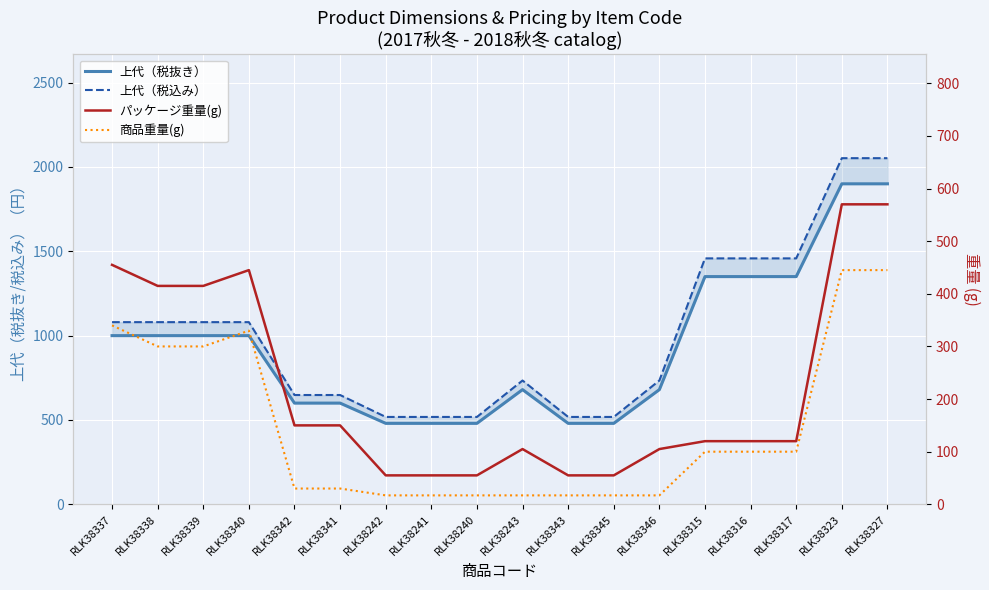

What position from the left is RLK38323?

17